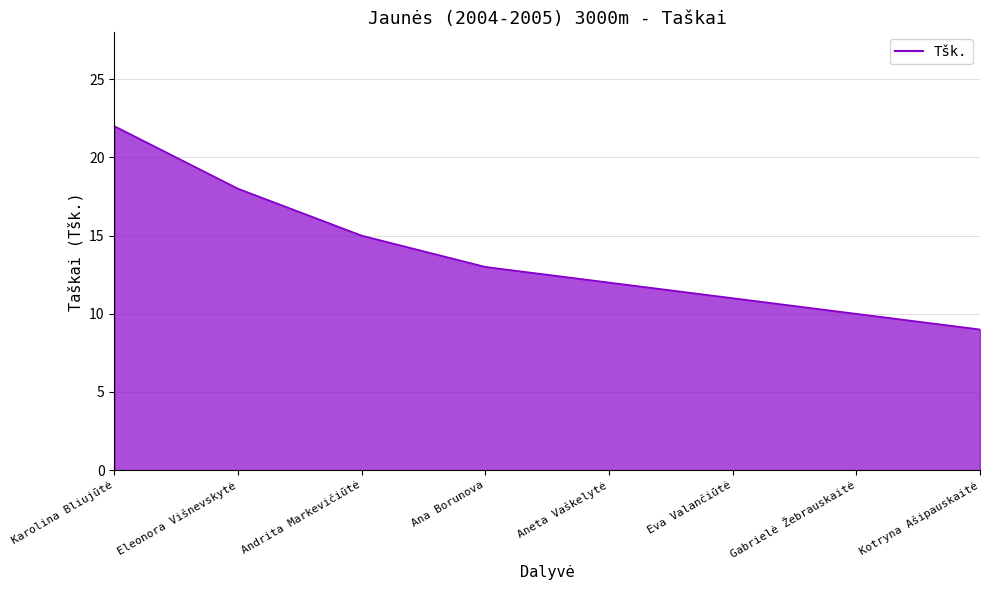

What is the average value?

14